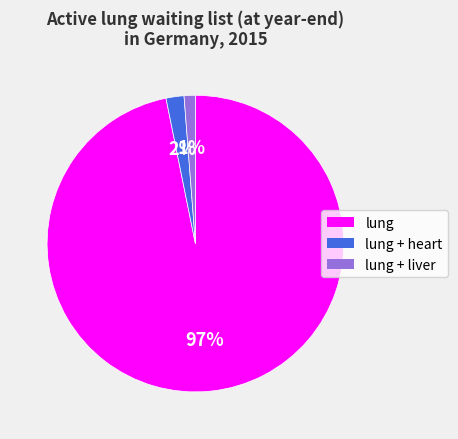

To the nearest percent, what is the difference between the largest and smallest slice percentages?

96%